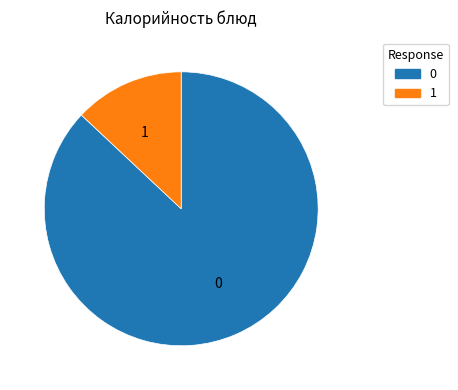

Combined, do 1 and 0 account for over 50%?

Yes